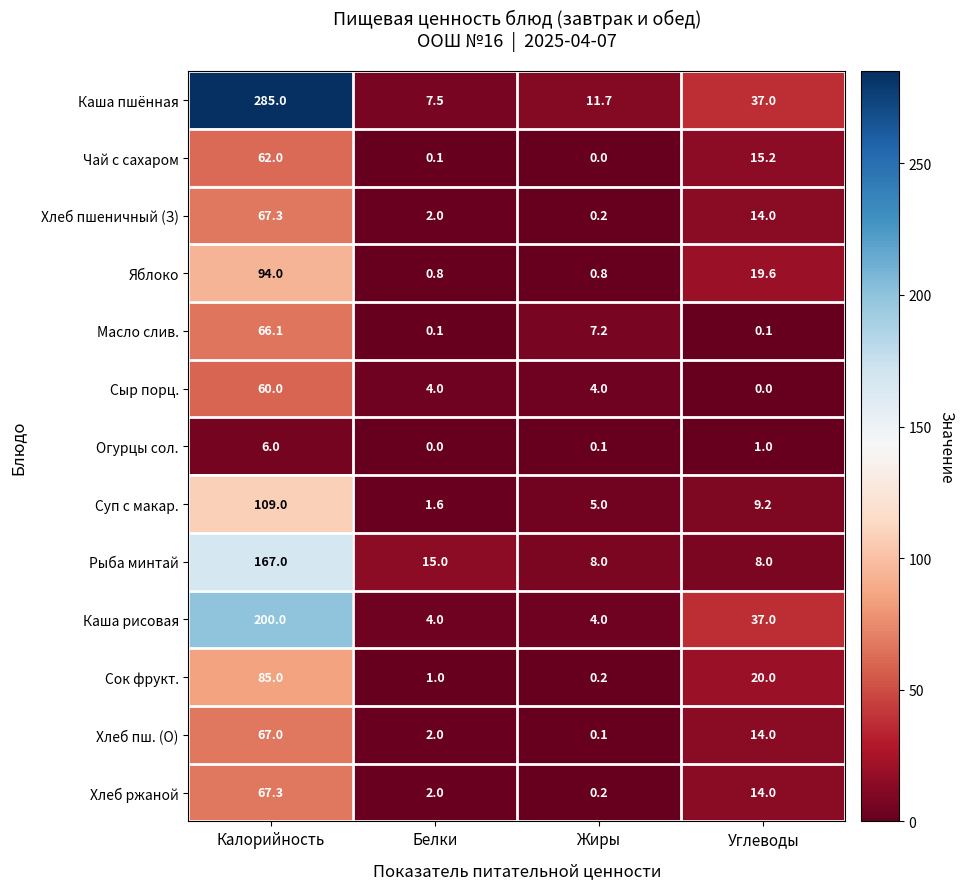

What is the spread (max minus min) of values at Калорийность?

279.0